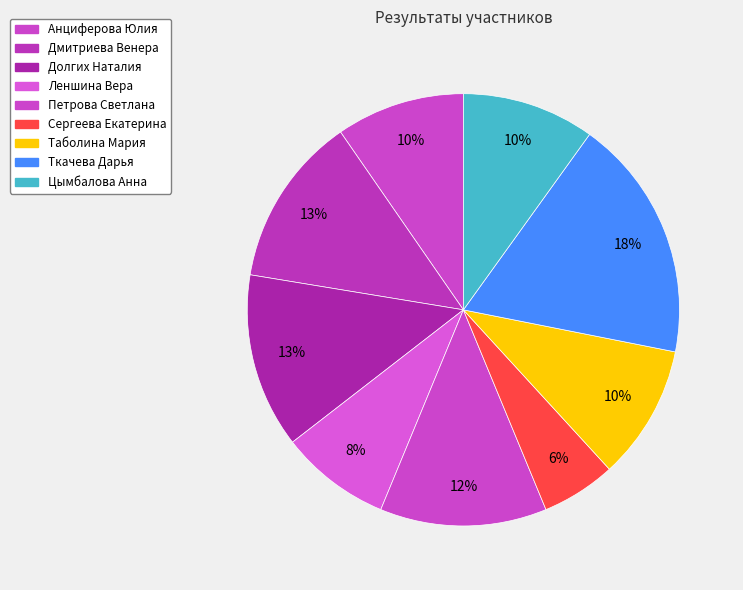

Between Ткачева Дарья and Цымбалова Анна, which is larger?

Ткачева Дарья